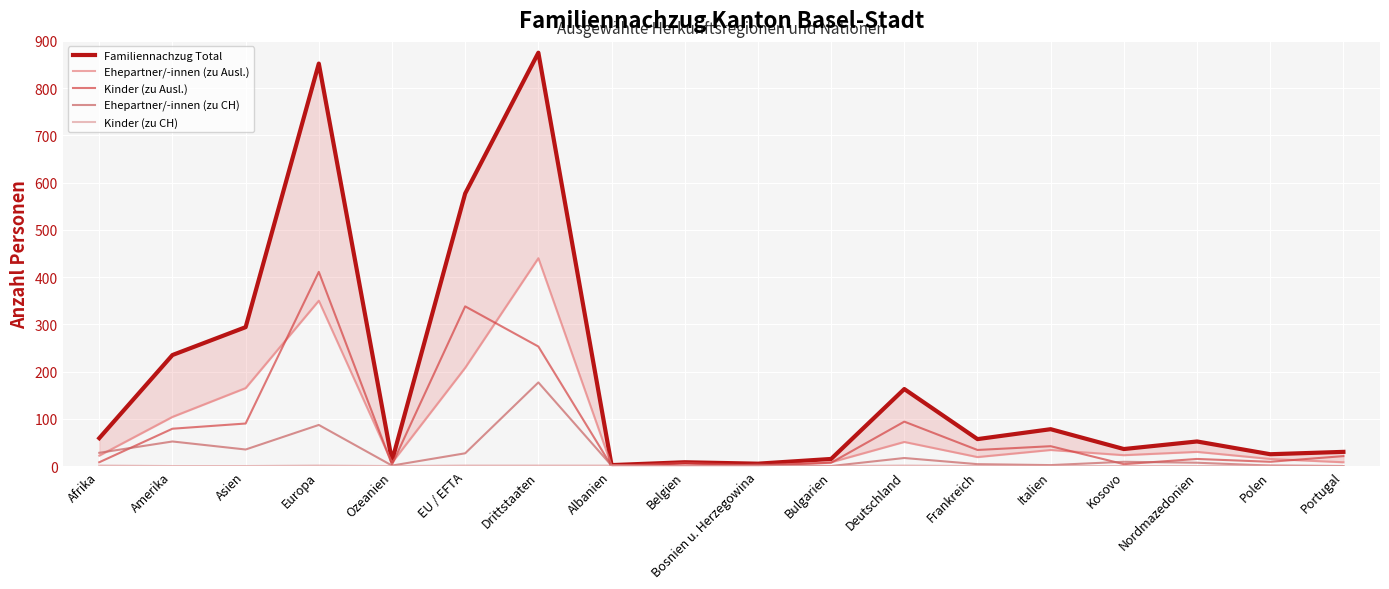

True or false: Kinder (zu CH) and Familiennachzug Total intersect in this chart.

False